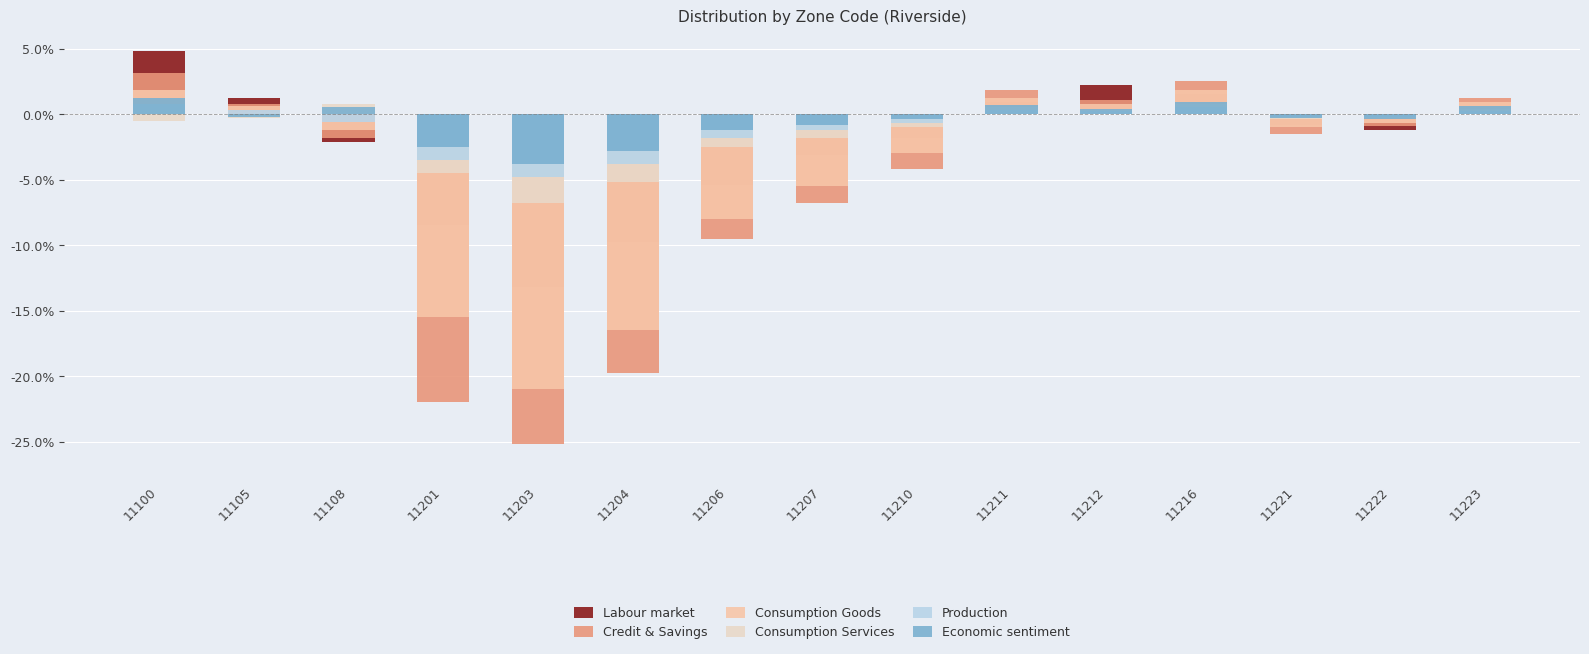

What is the difference between the maximum and minimum values in the Consumption Goods series?

0.2